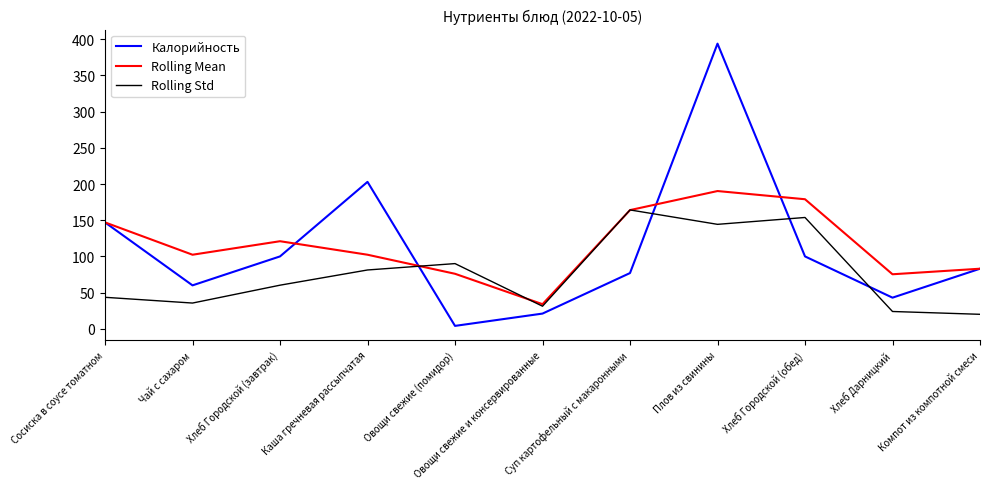

Which category has the lowest value in the Rolling Std series?

Компот из компотной смеси